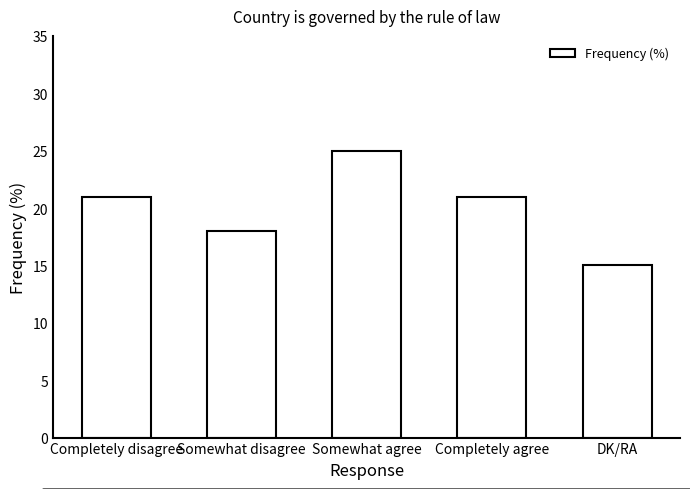

What position from the right is DK/RA?

1